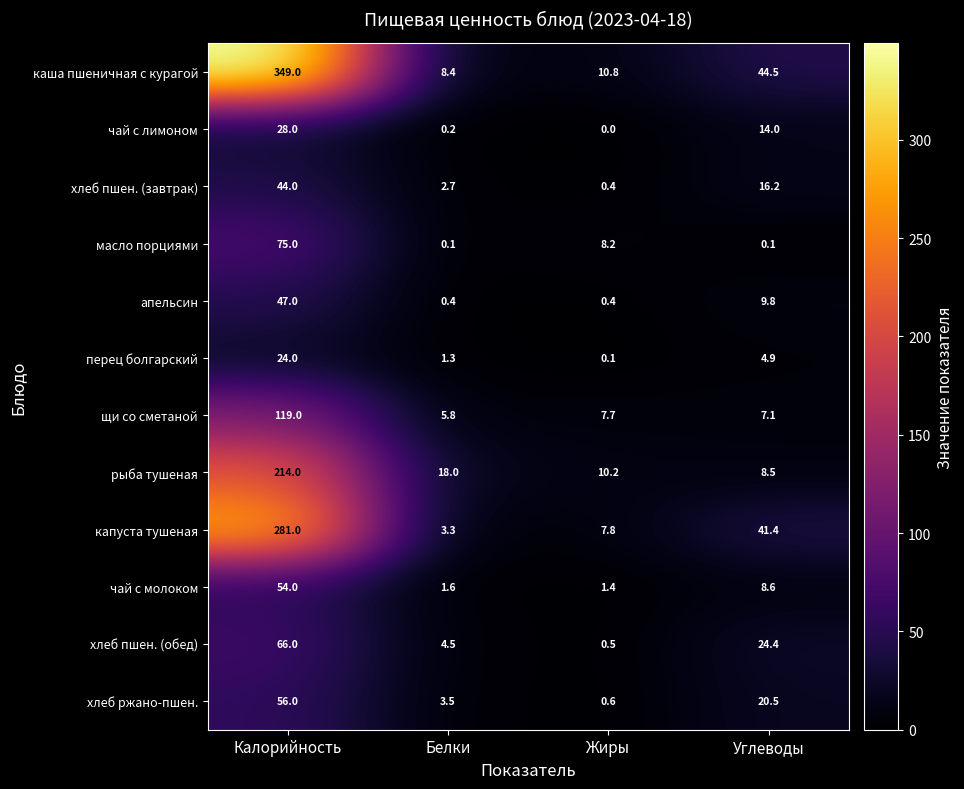

The value of рыба тушеная at Калорийность is 214.0. True or false?

True